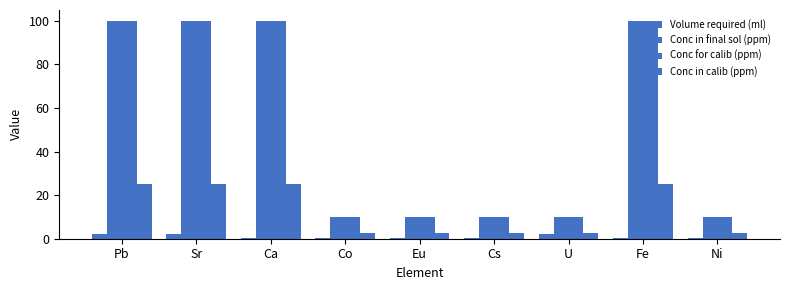

Count the number of data series in this chart.

4